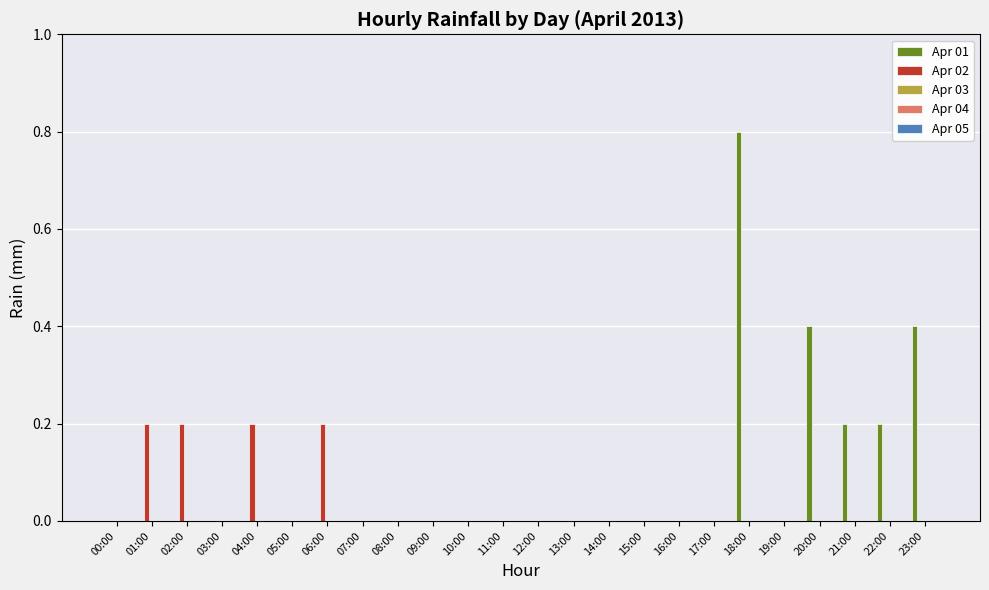

What is the sum of all Apr 01 values?

2.0